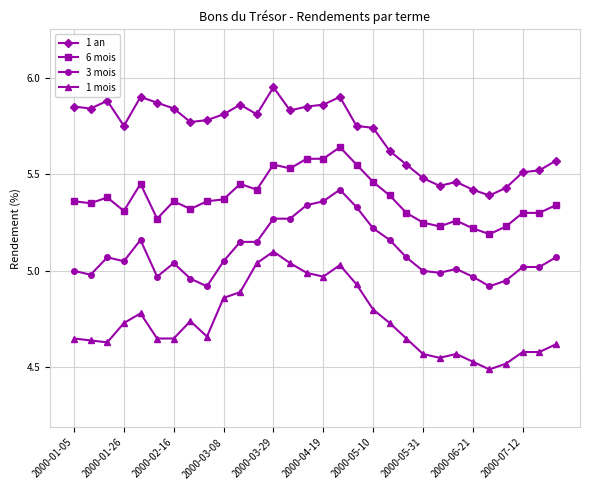

List the series in order of their overall mean, lowest first.

1 mois, 3 mois, 6 mois, 1 an